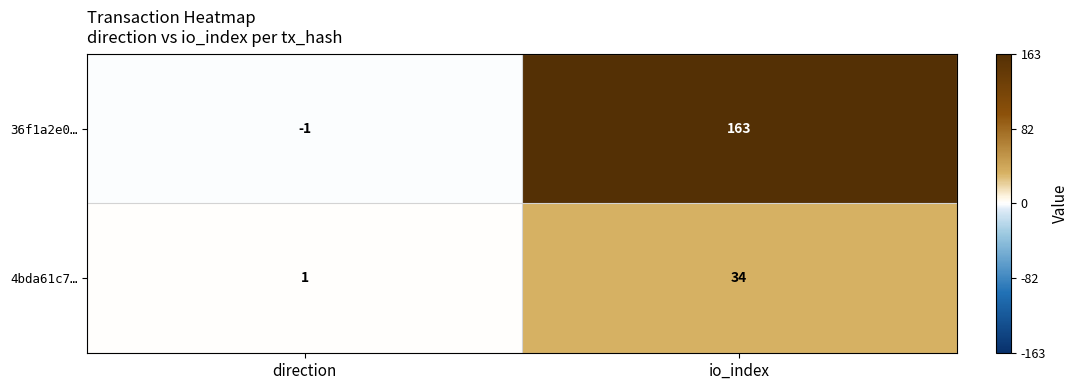

At which label is 4bda61c7… closest to 17?

direction